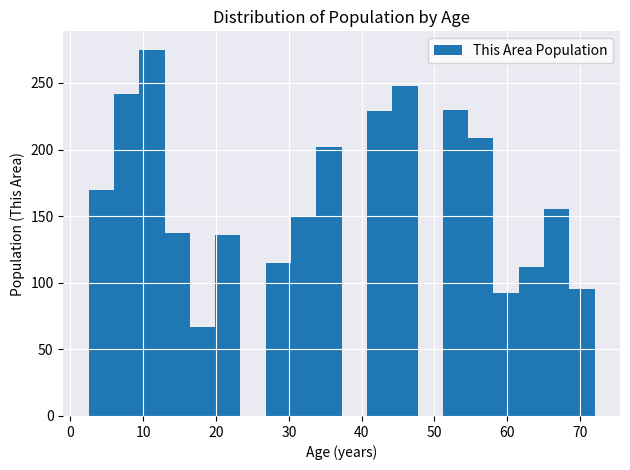

Around what value on the x-axis is the tallest bar? Give the approximate position of its centre, as read against the axis.

11